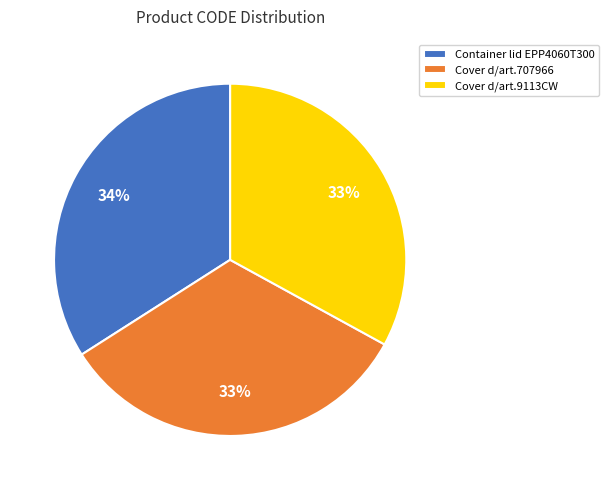

What percentage is the Container lid EPP4060T300 slice, to the nearest percent?

34%